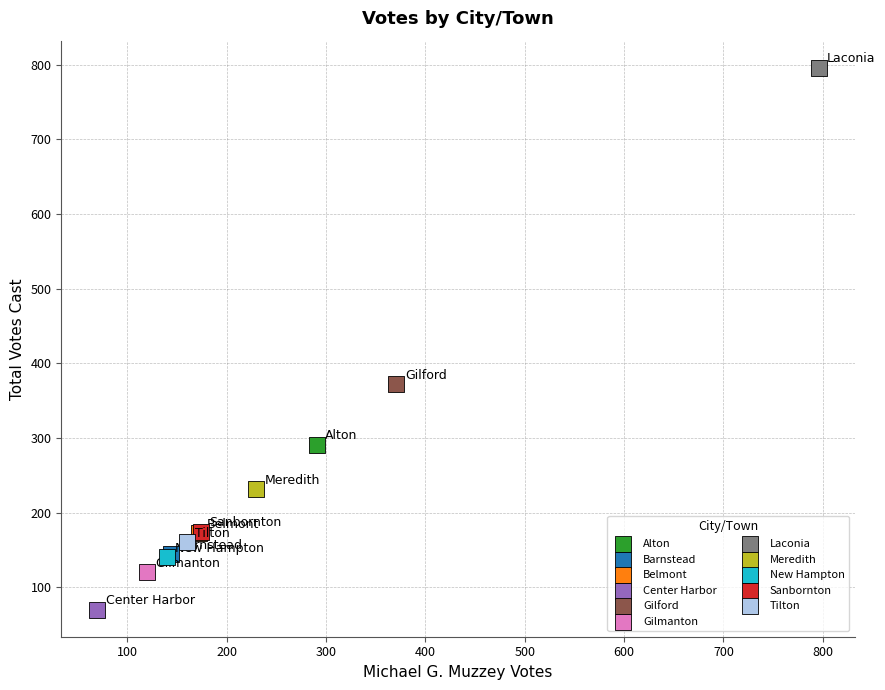

What are all the series names shown in the legend?

Alton, Barnstead, Belmont, Center Harbor, Gilford, Gilmanton, Laconia, Meredith, New Hampton, Sanbornton, Tilton